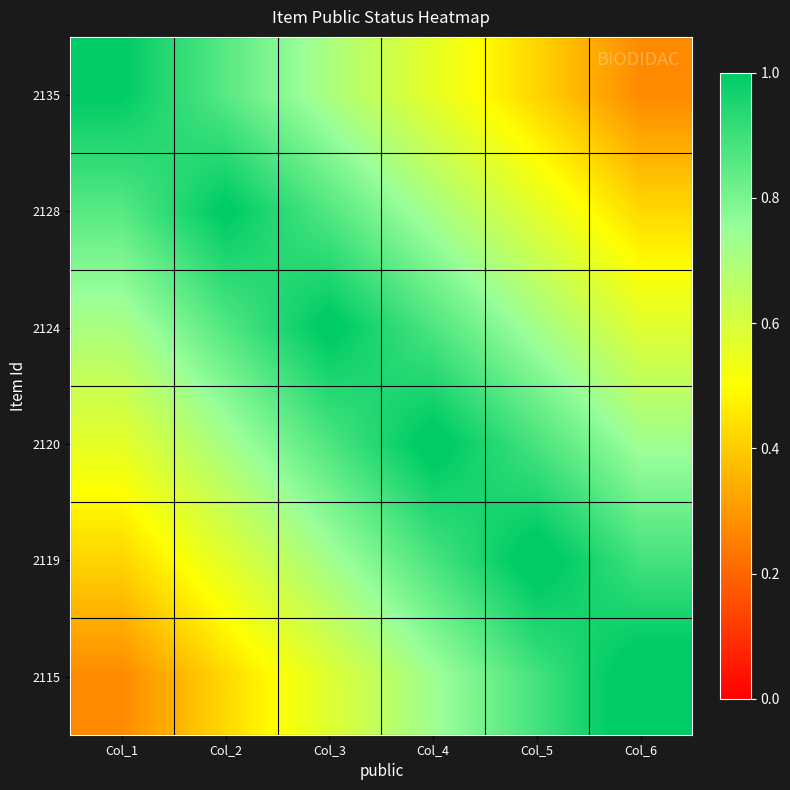

List the series in order of their peak value, highest first.

2115, 2119, 2120, 2124, 2128, 2135